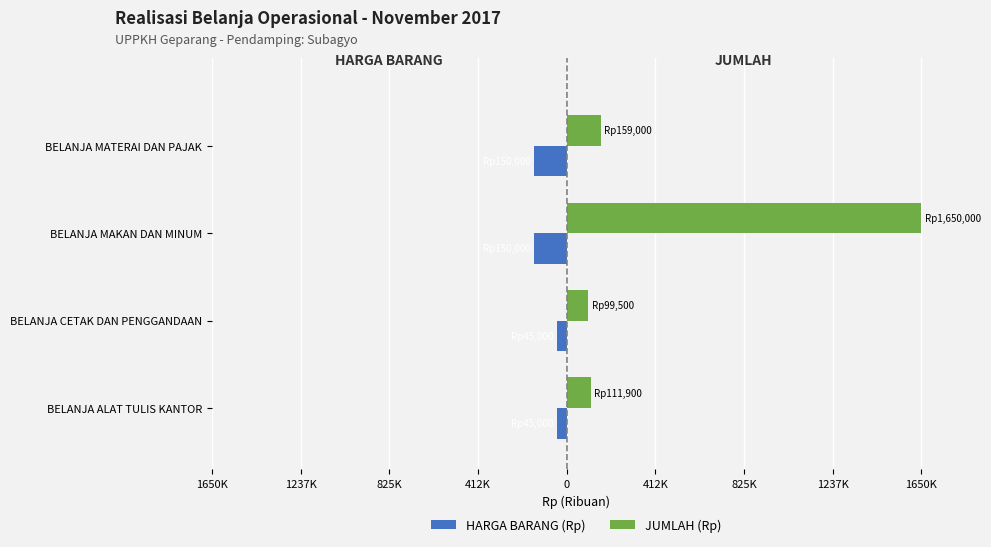

What is the sum of all HARGA BARANG (Rp) values?

-390000